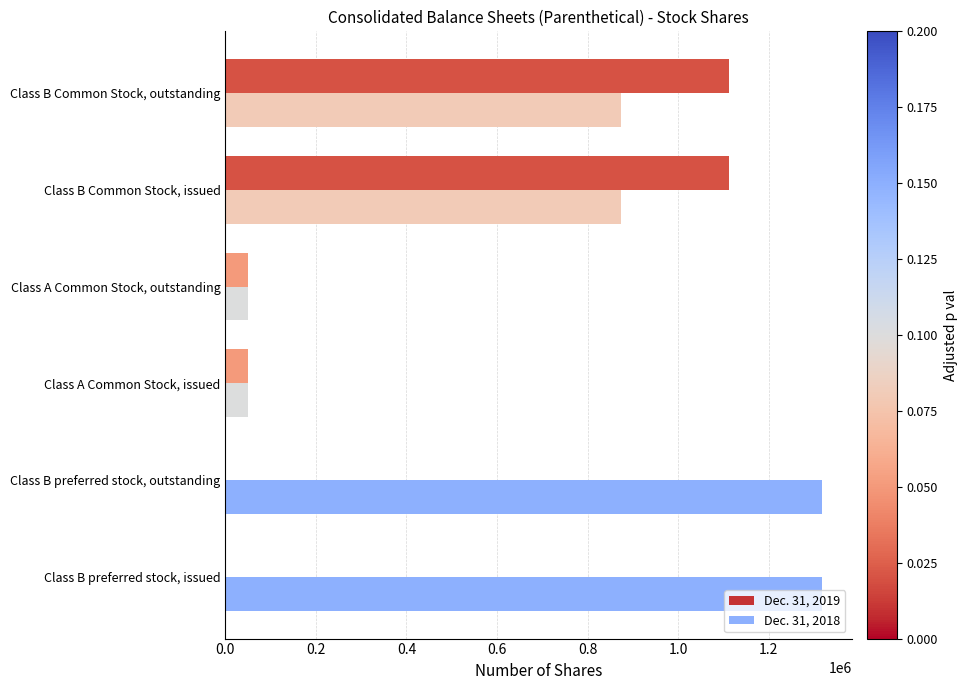

Which series has the largest total across all categories?

Dec. 31, 2018